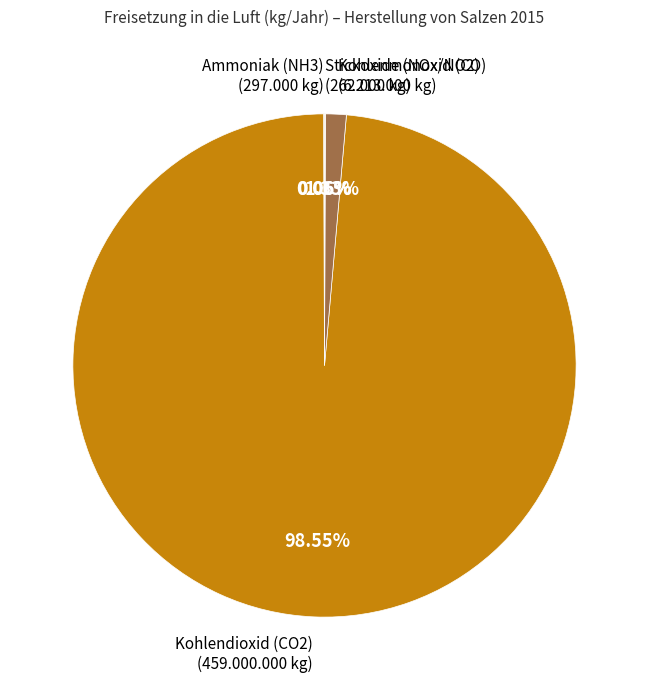

Is Kohlendioxid (CO2) (459.000.000 kg) the majority of the pie?

Yes